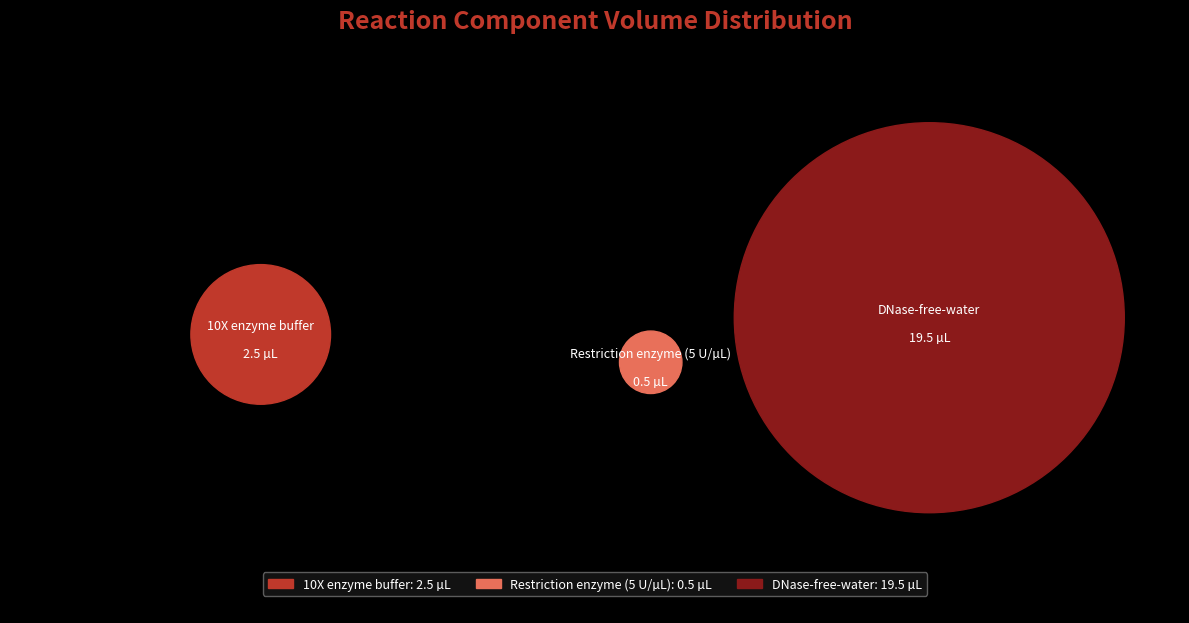

Count the number of slices in the pie.

3